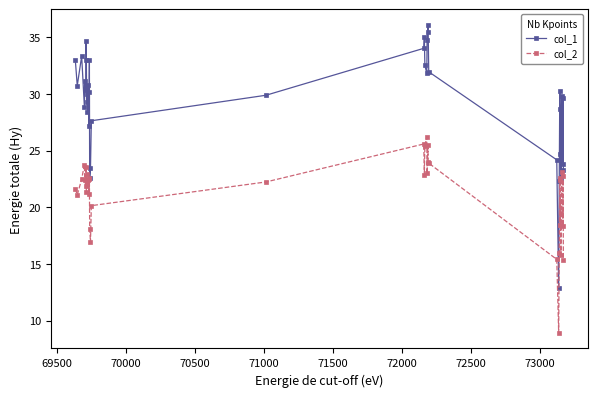

Which series has the largest total across all categories?

col_1